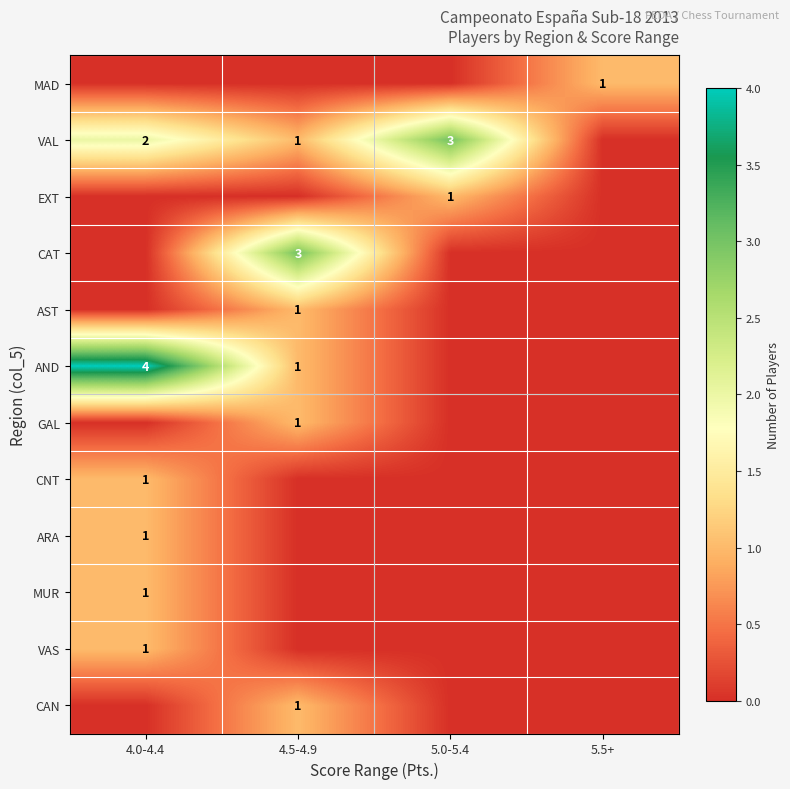

The VAS series shows 1 at 4.0-4.4. True or false?

True